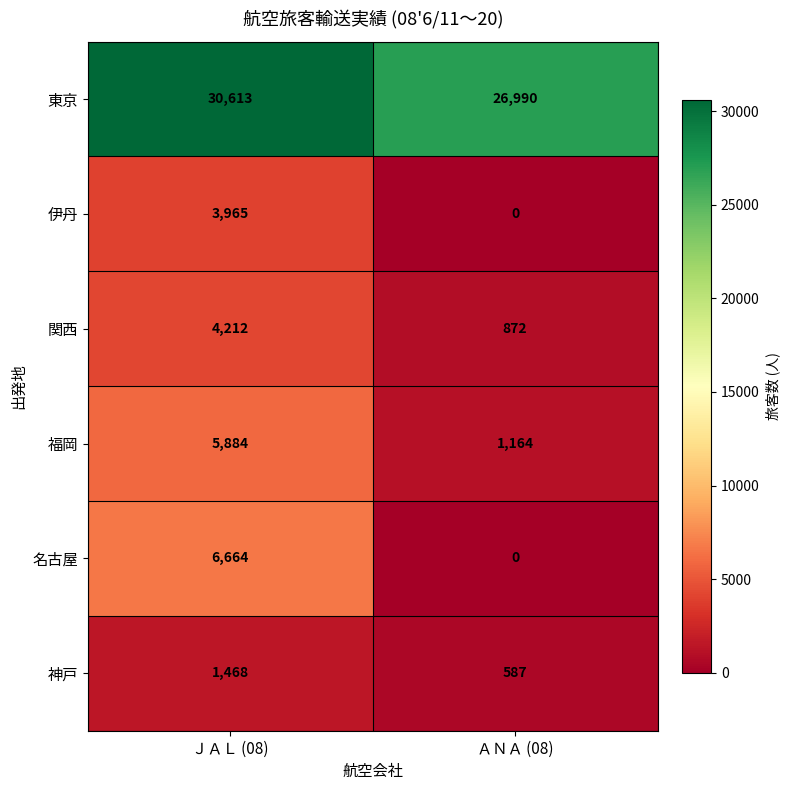

Reading right to left, list all the values displayed in this chart.

東京: ＡＮＡ (08)=26990	ＪＡＬ (08)=30613
伊丹: ＡＮＡ (08)=0	ＪＡＬ (08)=3965
関西: ＡＮＡ (08)=872	ＪＡＬ (08)=4212
福岡: ＡＮＡ (08)=1164	ＪＡＬ (08)=5884
名古屋: ＡＮＡ (08)=0	ＪＡＬ (08)=6664
神戸: ＡＮＡ (08)=587	ＪＡＬ (08)=1468